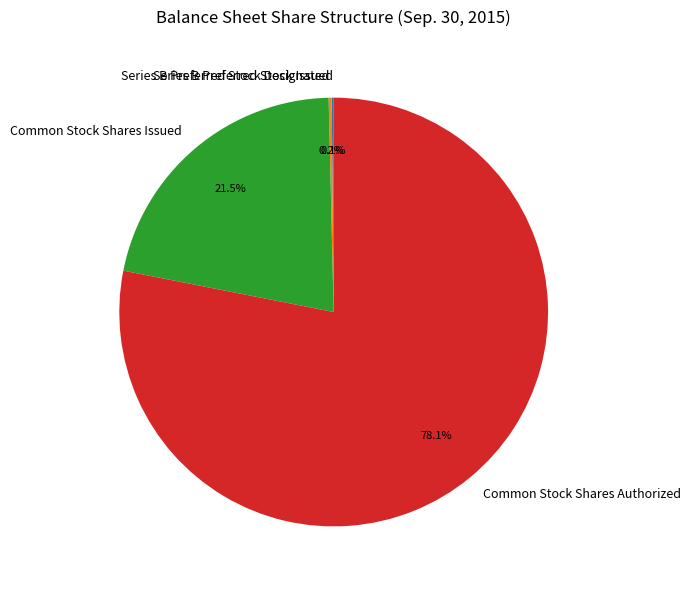

Is there any slice that represents more than half of the pie?

Yes